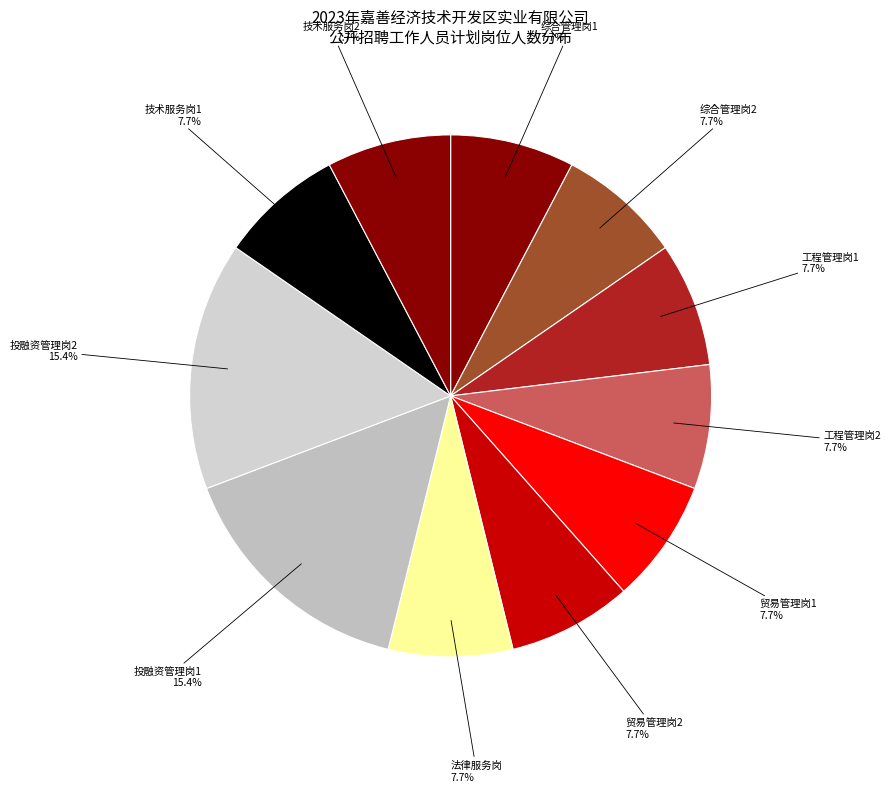

How many slices are in this pie chart?

11